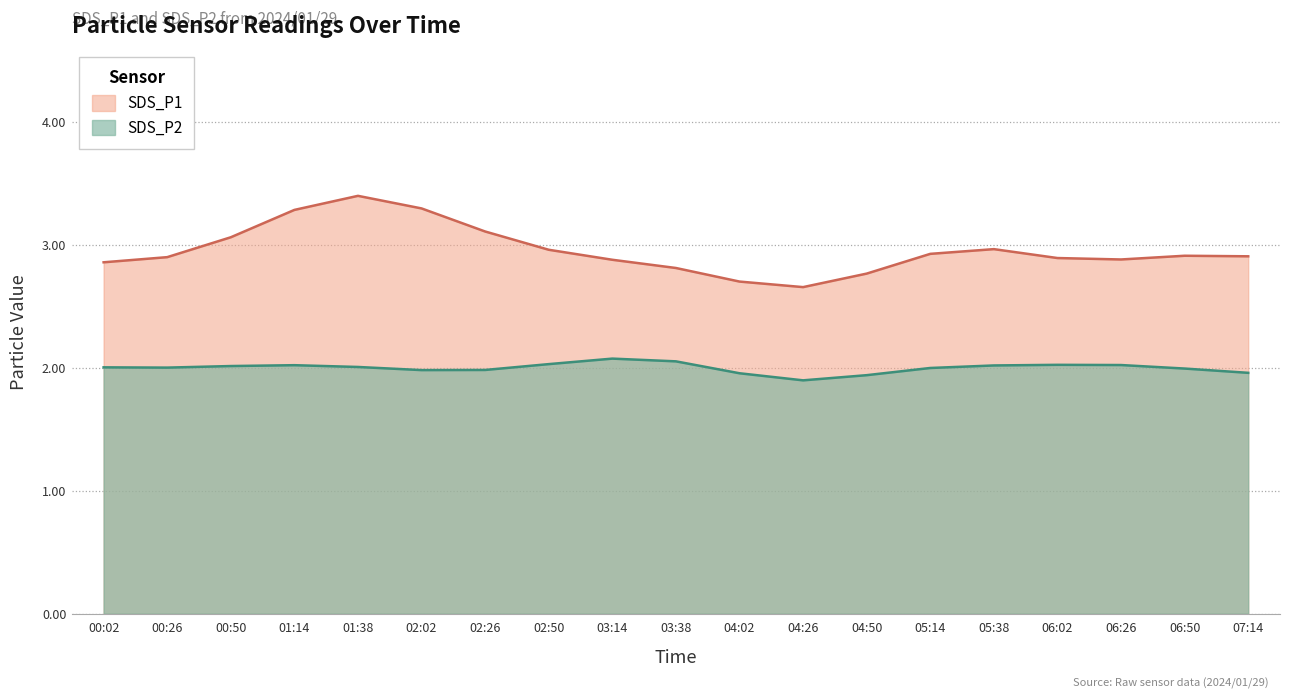

What is the difference between the SDS_P1 values at 04:02 and 02:26?

0.4